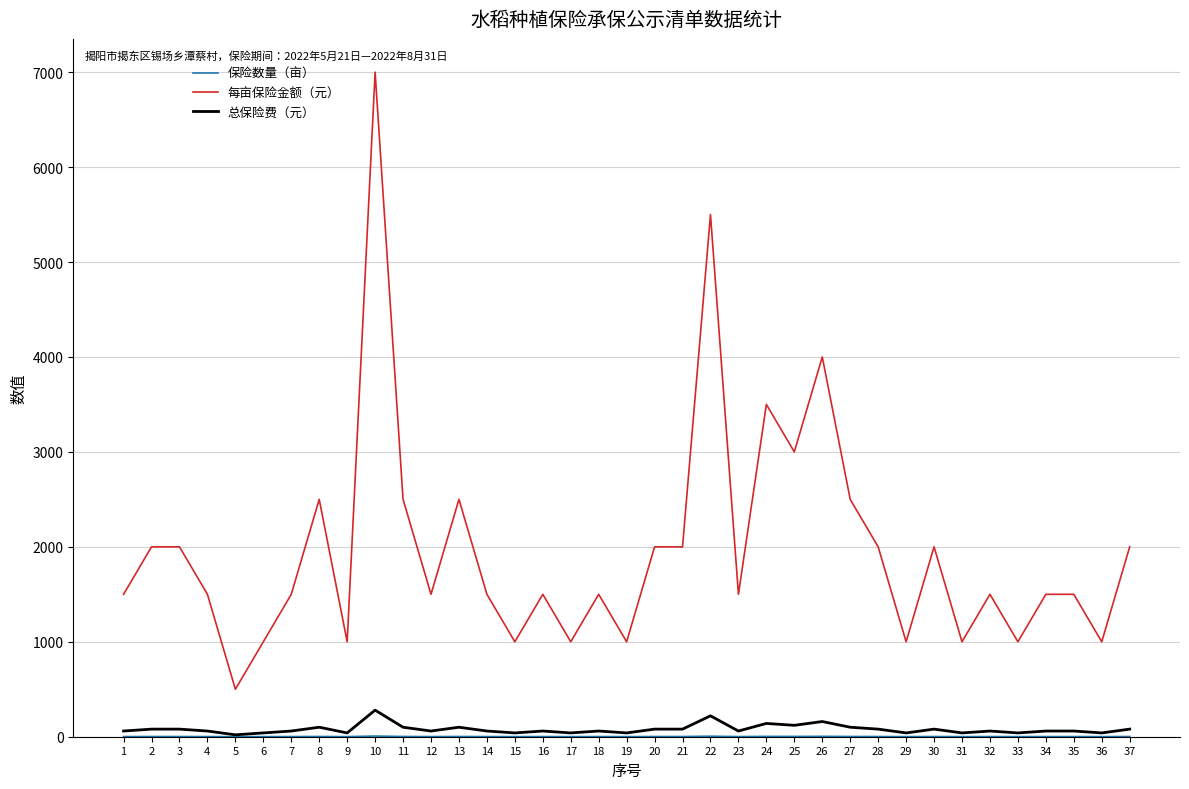

Does the chart display data point markers on the line(s)?

No